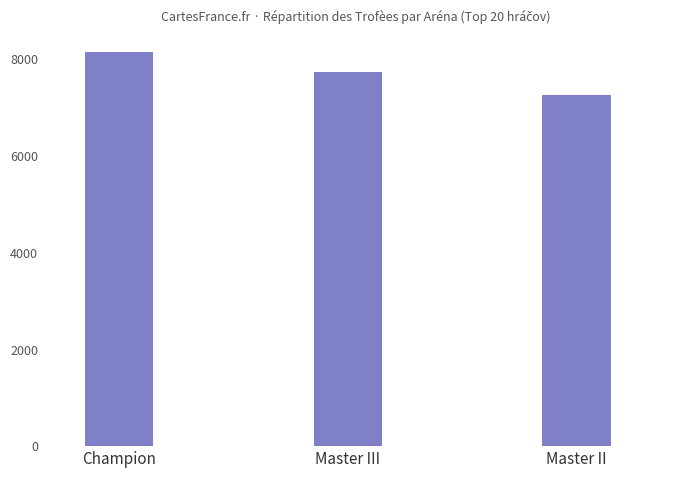

Reading right to left, transcribe all the data shown in this chart.

Master II=7247	Master III=7730	Champion=8137